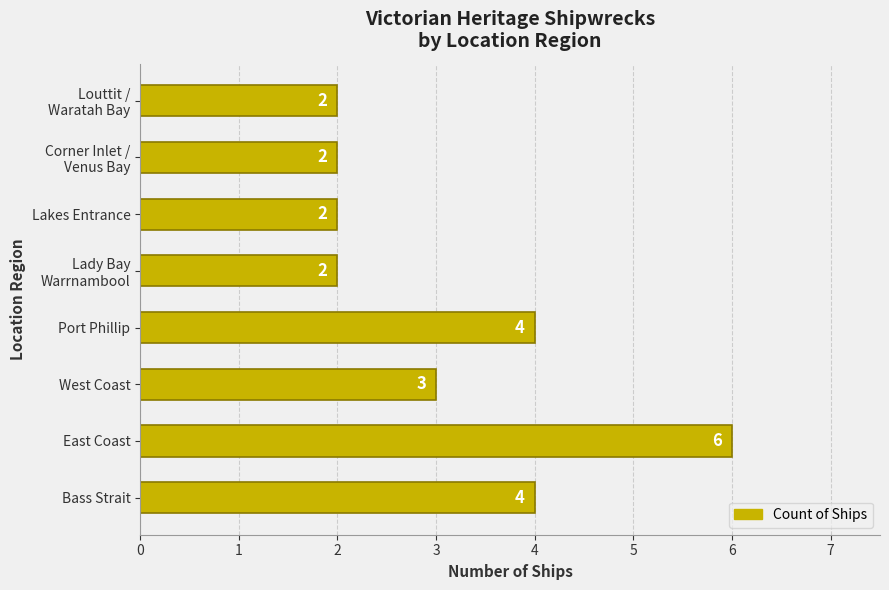

Reading bottom to top, extract all data points from this chart.

4	6	3	4	2	2	2	2